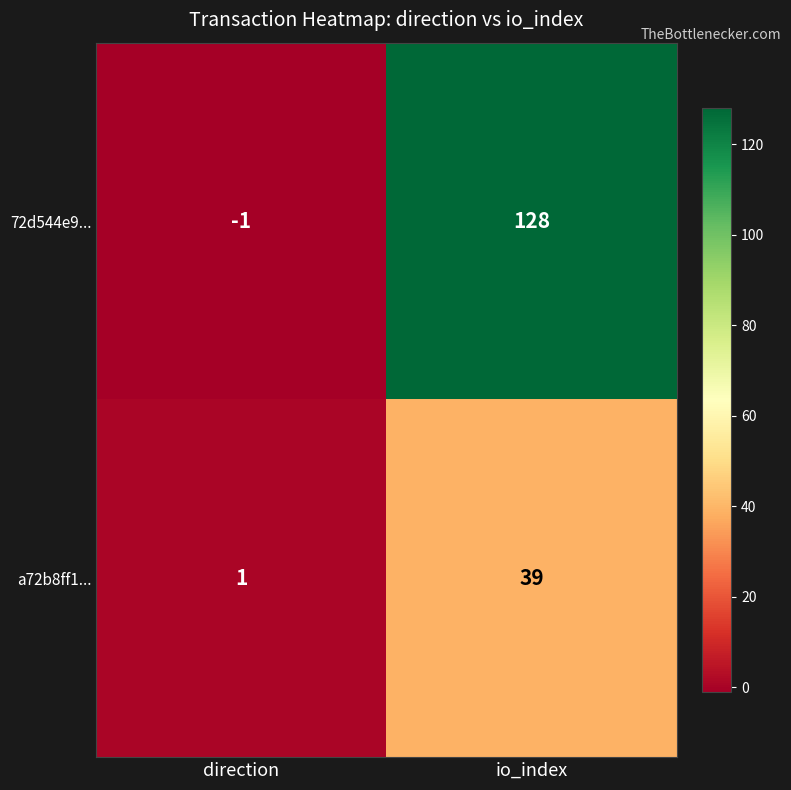

At which label is a72b8ff1... closest to 20?

direction